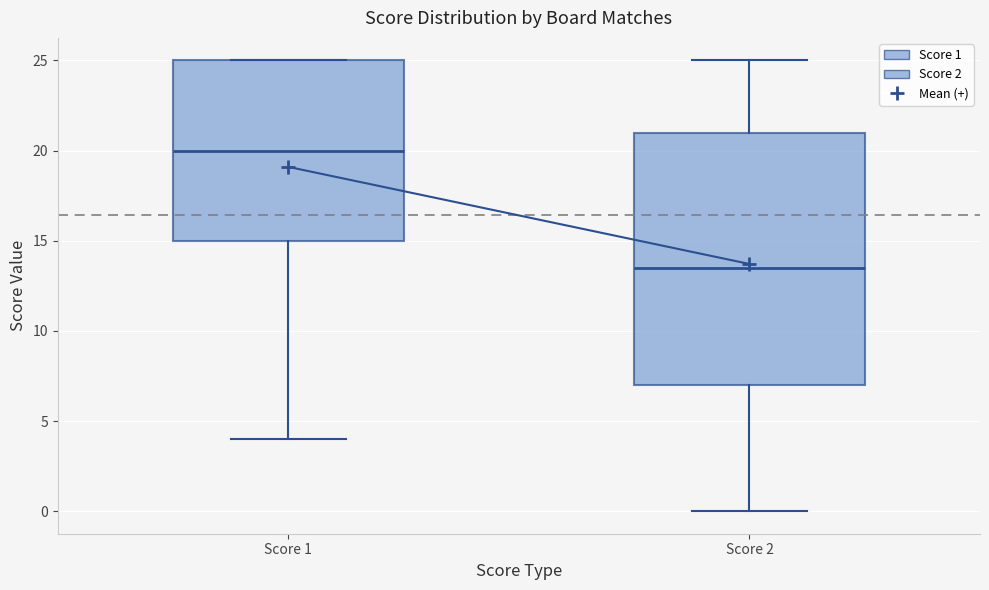

Where is the lower edge of the box for Score 2 on the y-axis? The values are not printed on the chart, so give them approximately, as read against the axis.

7.0